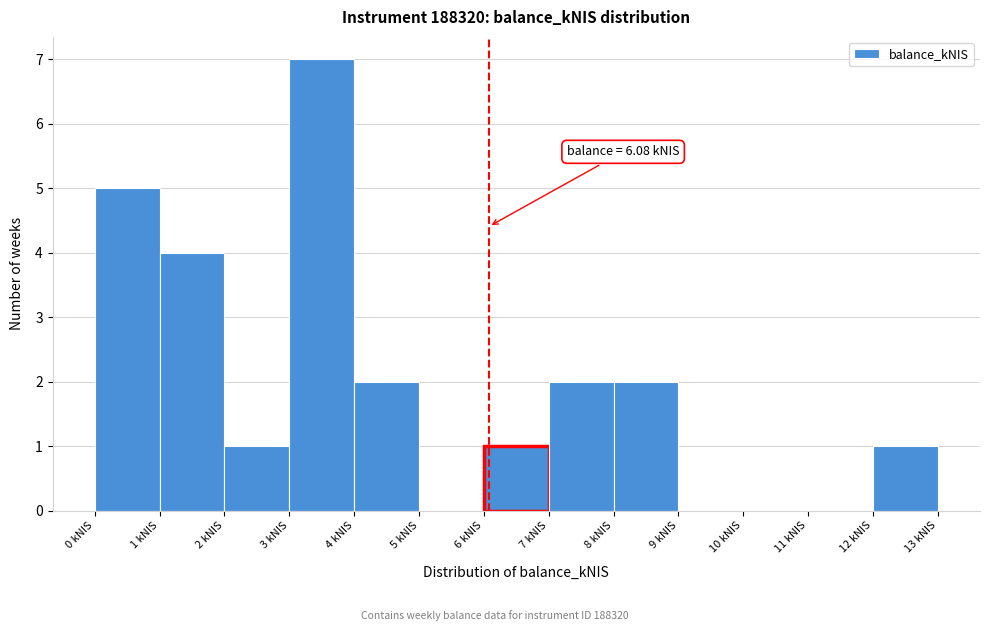

Which range on the x-axis has the tallest bar?

3 to 4